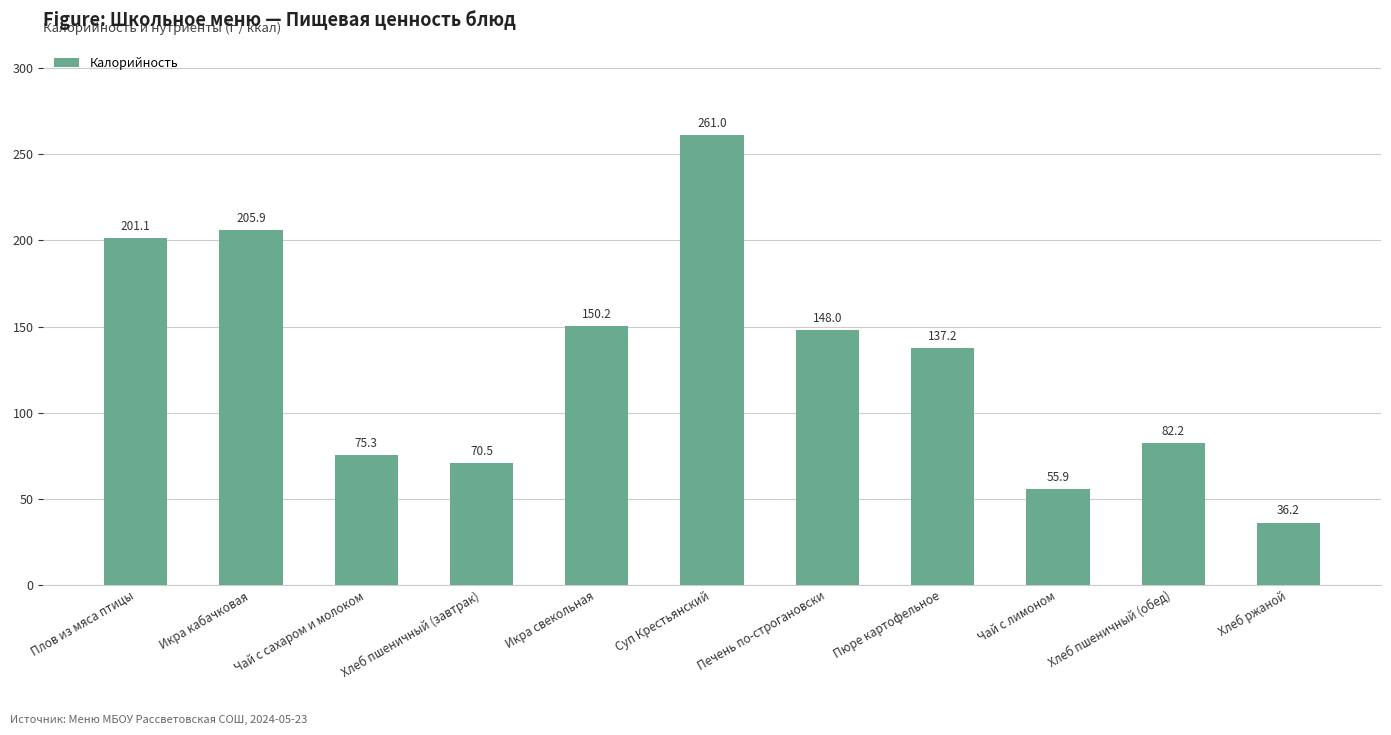

The chart shows a value of 21.5 at Хлеб пшеничный (завтрак). True or false?

False